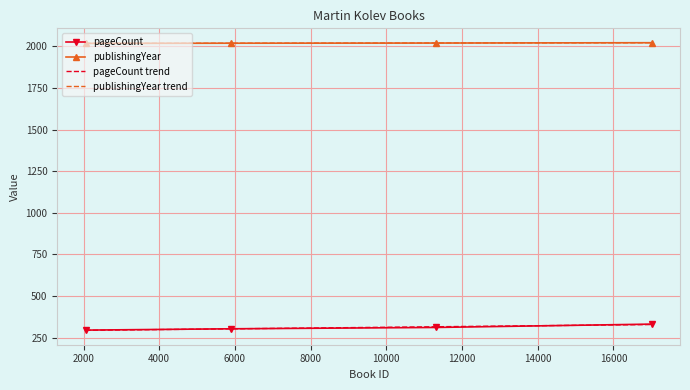

Does the chart have visible grid lines?

Yes